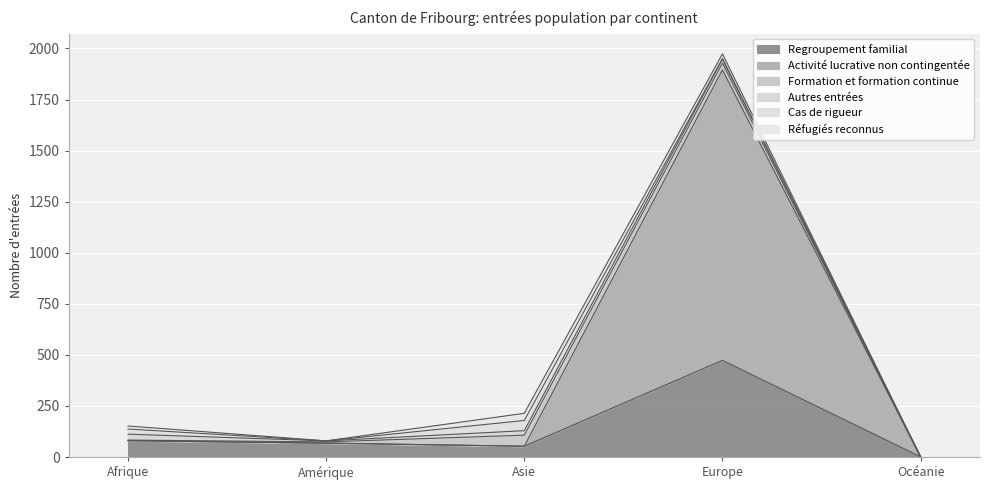

Between which two adjacent categories do Regroupement familial and Activité lucrative non contingentée first intersect?

Asie and Europe